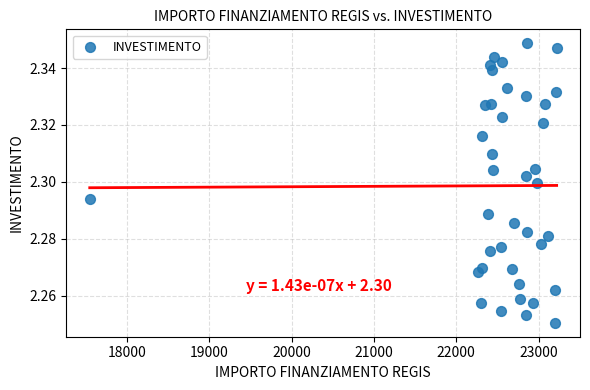

What is the range of X values (max minus min)?

5670.6